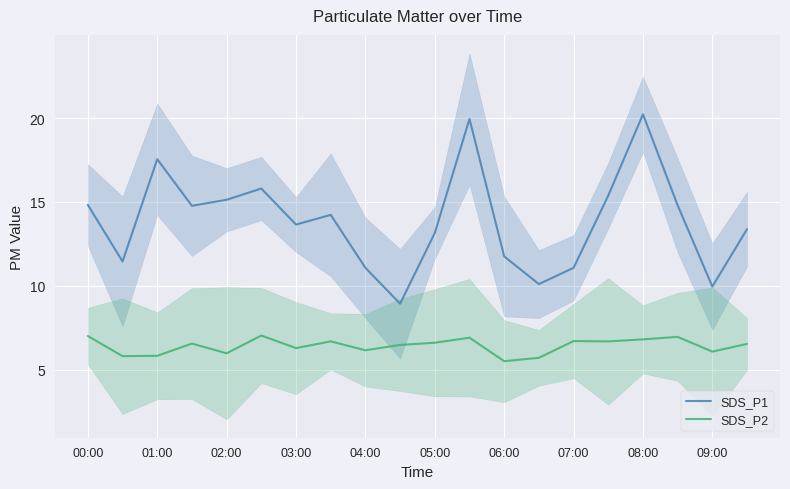

True or false: SDS_P2 and SDS_P1 cross at least once.

False